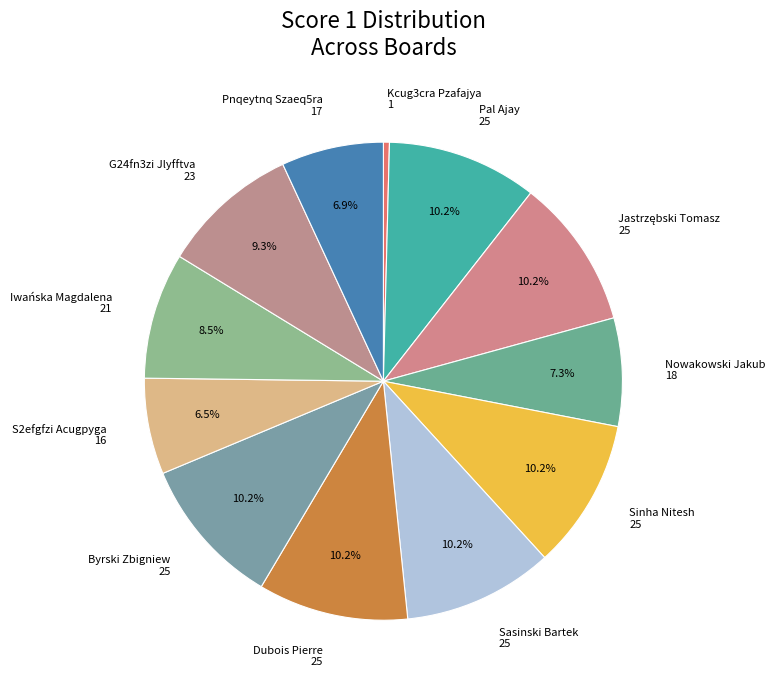

Does Pnqeytnq Szaeq5ra 17 represent more than half of the total?

No